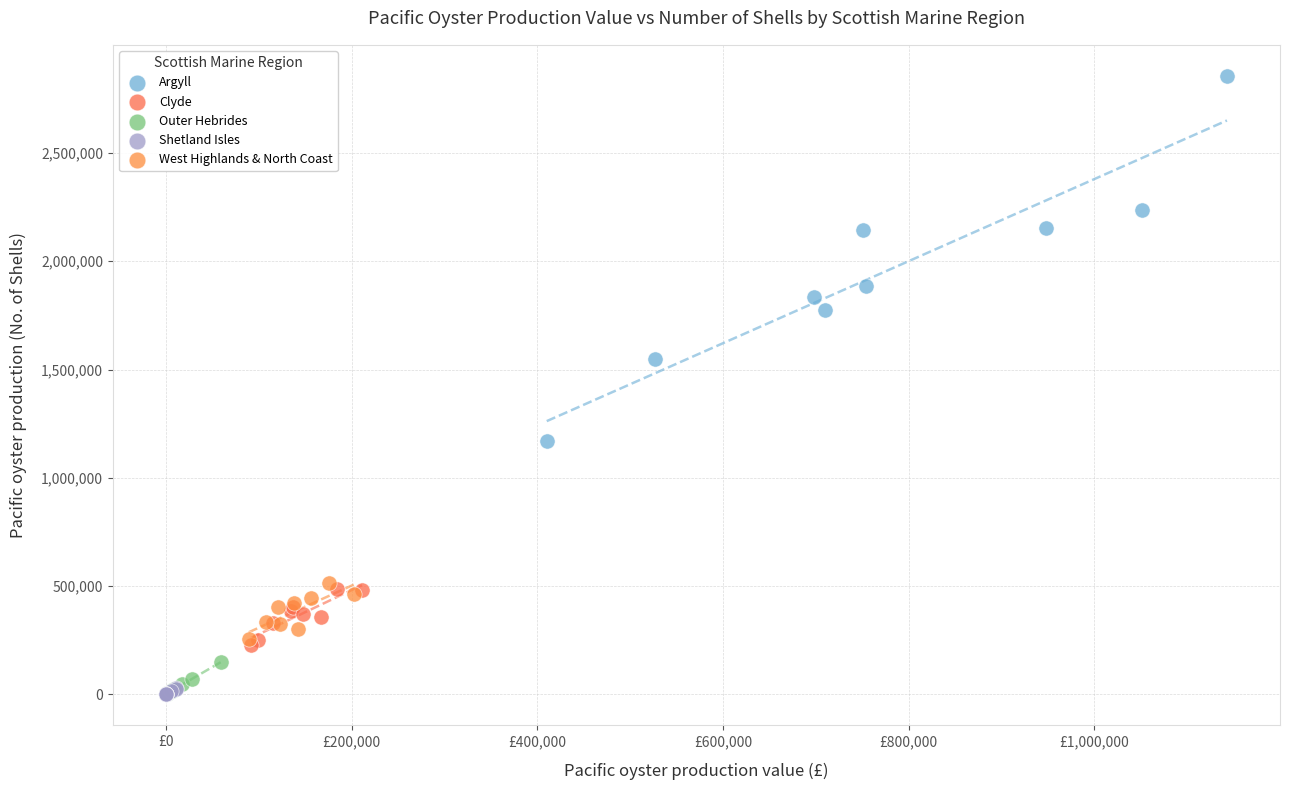

Which series reaches the maximum Y coordinate?

Argyll